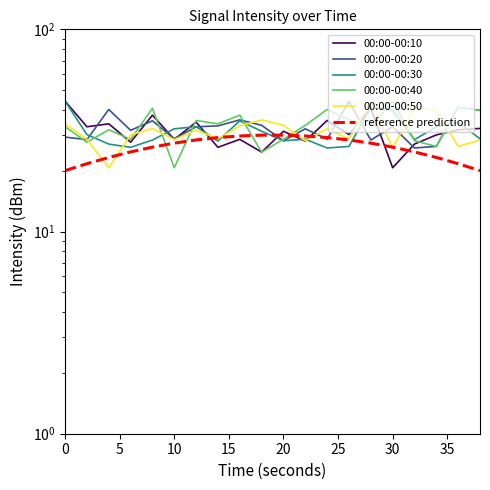

True or false: 00:00-00:50 has more than 1 points higher than both neighbors.

True